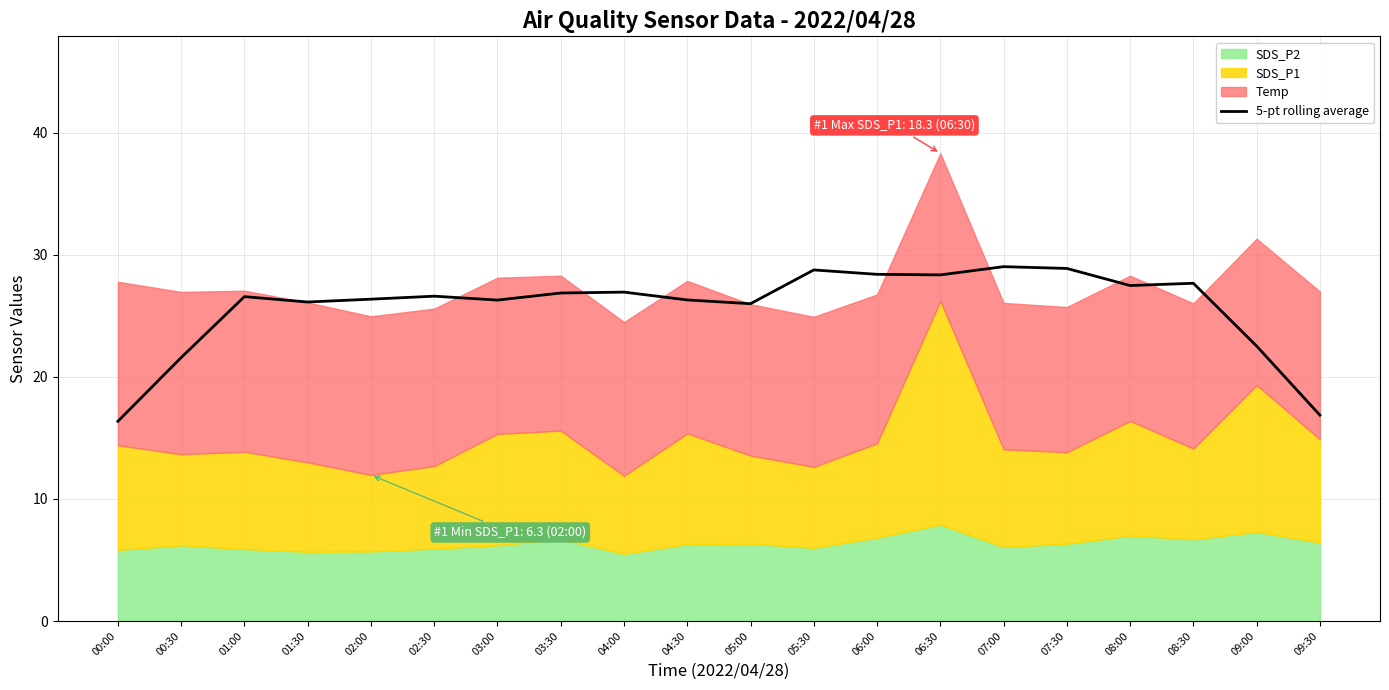

How many points are lower than both their immediate neighbors (excluding endpoints)?

5